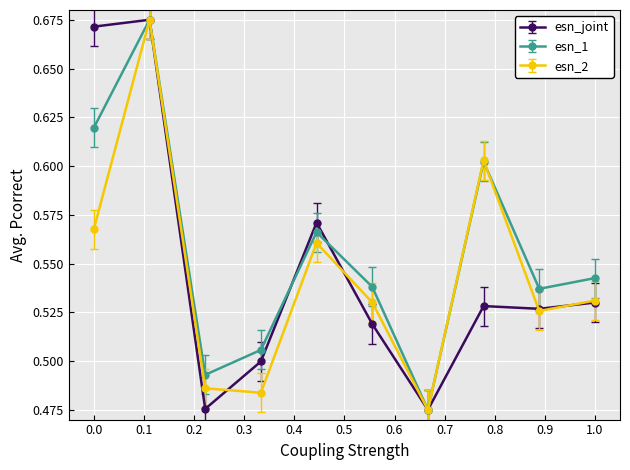

How many interior local peaks does the esn_2 series have?

3